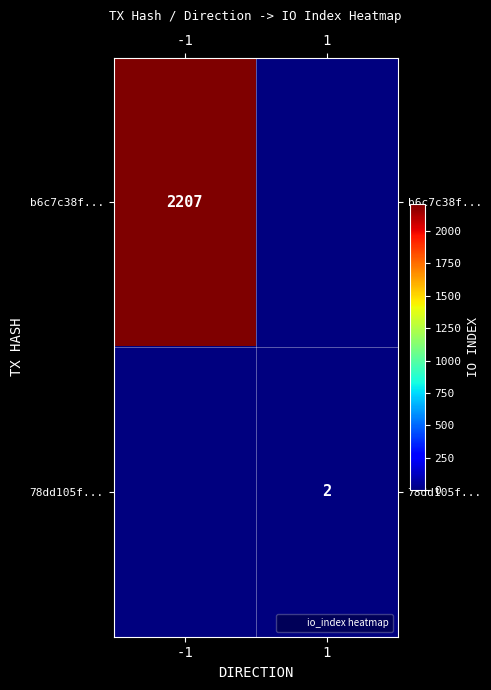

The value of 78dd105f... at 1 is 3. True or false?

False